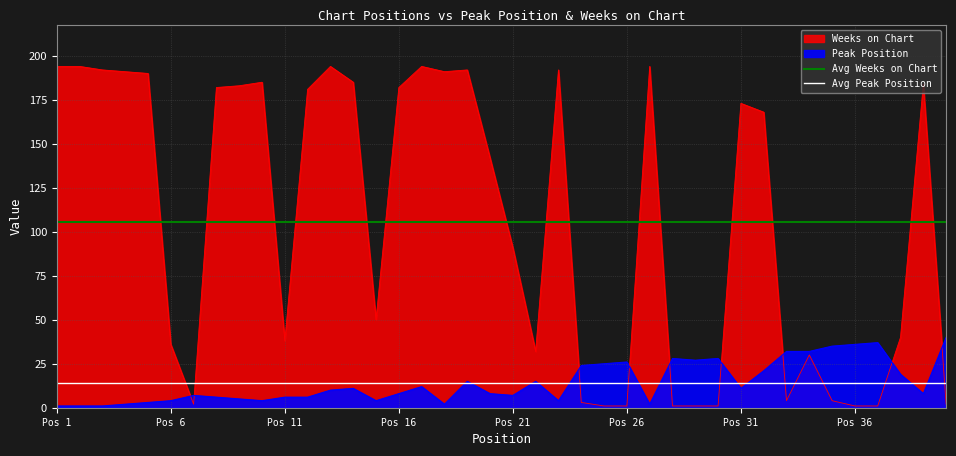

Is the value of Avg Weeks on Chart at Pos 1 greater than the value of Avg Peak Position at Pos 1?

Yes